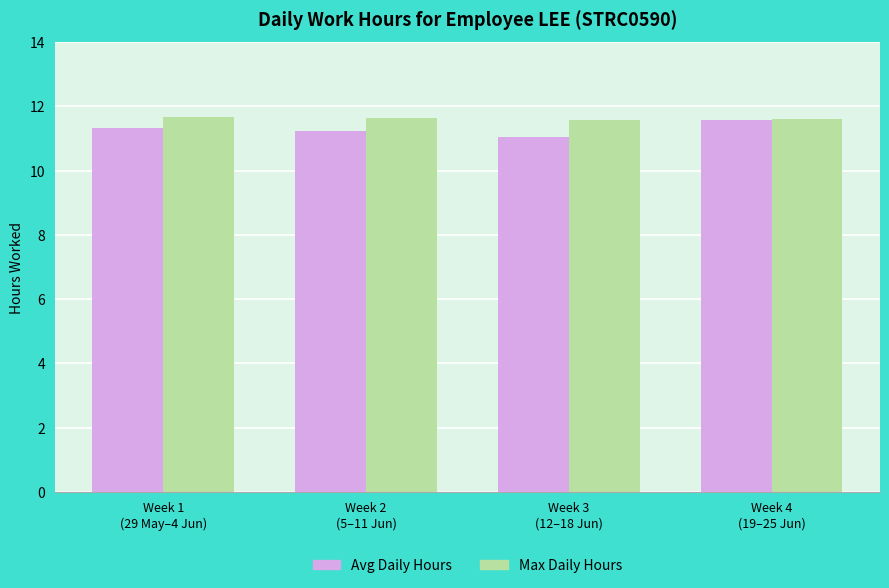

What is the smallest value displayed?

11.1